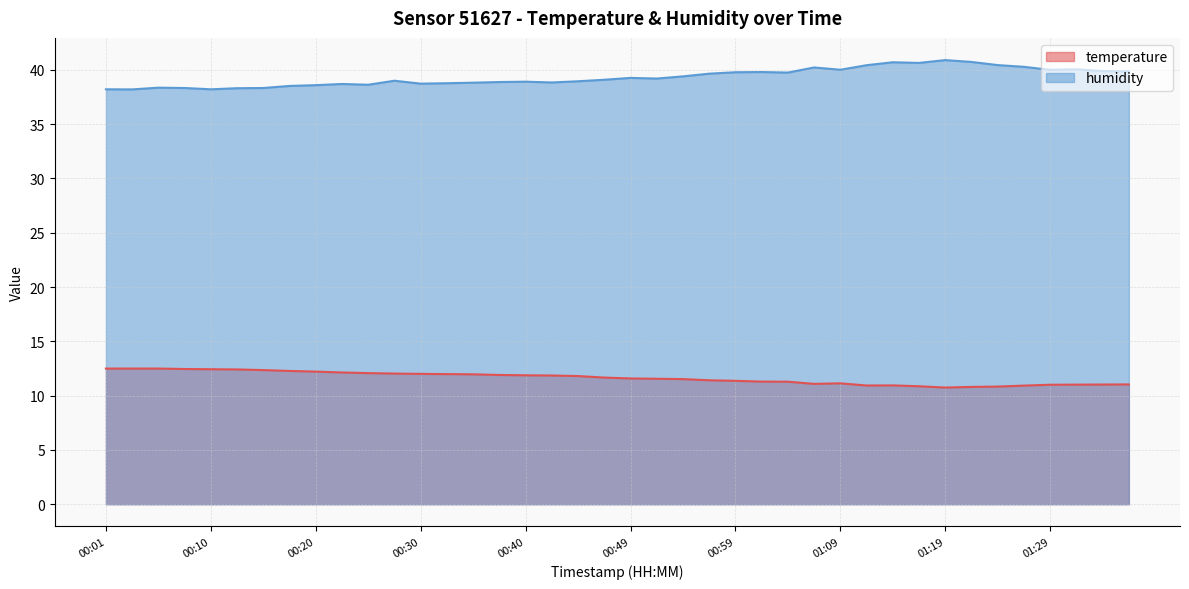

Rank the series by their maximum value, from highest to lowest.

humidity, temperature